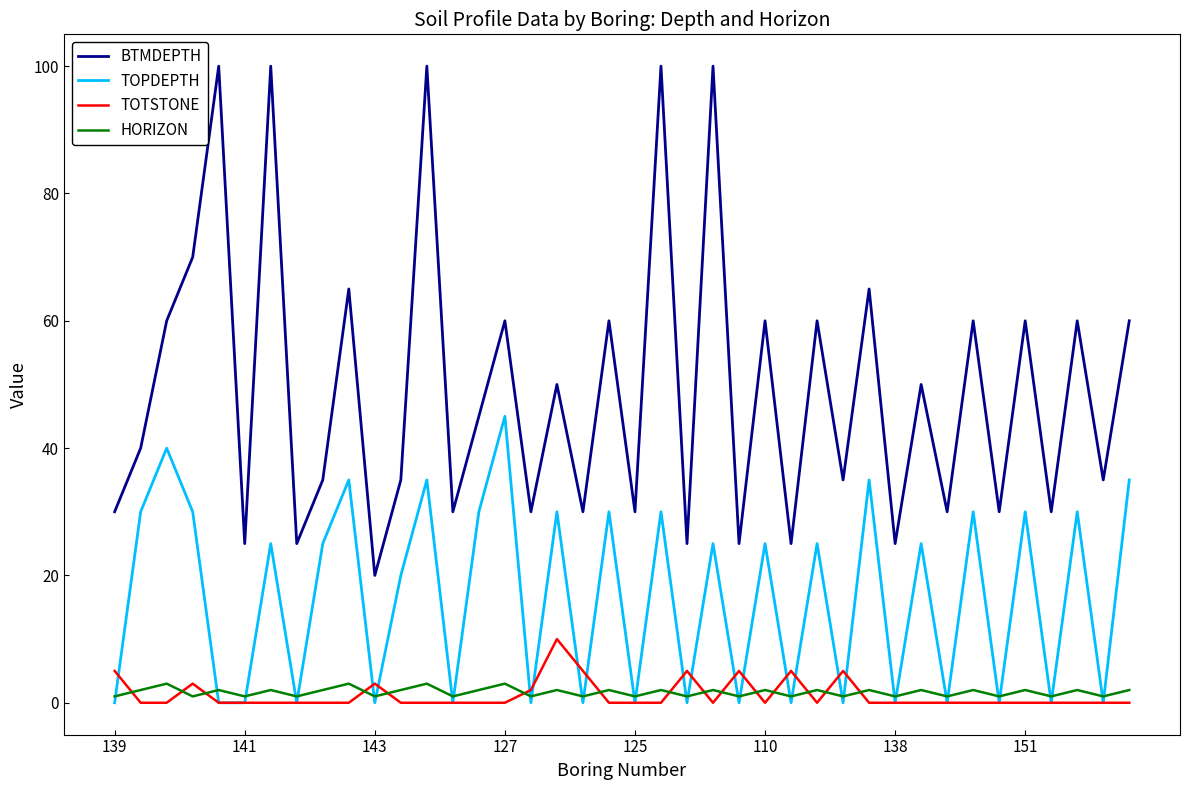

Rank the series by their maximum value, from highest to lowest.

BTMDEPTH, TOPDEPTH, TOTSTONE, HORIZON